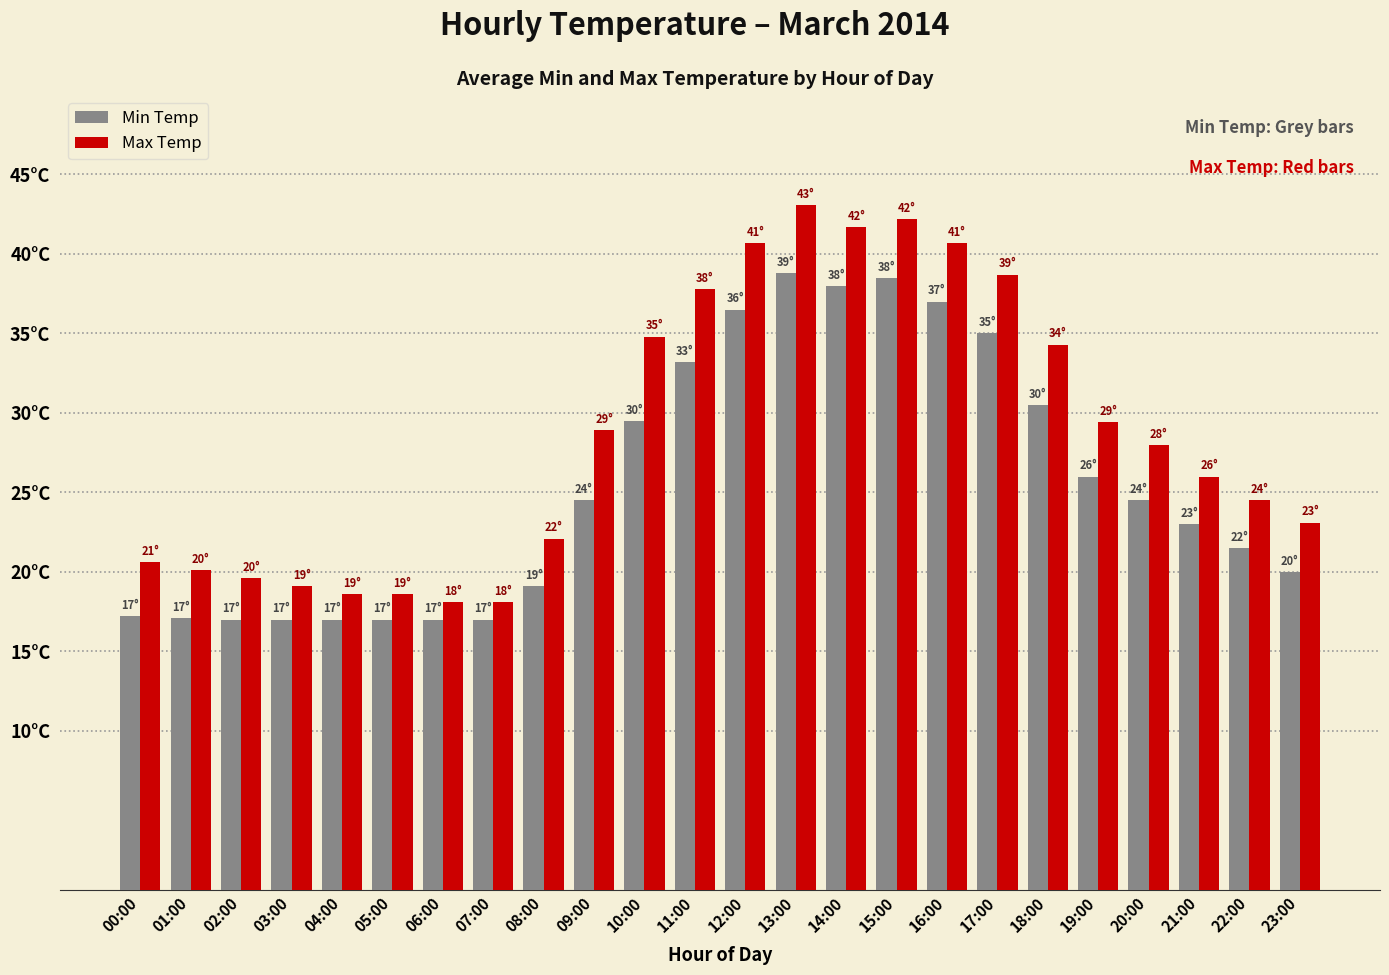

At which label does Min Temp first exceed 24?

09:00